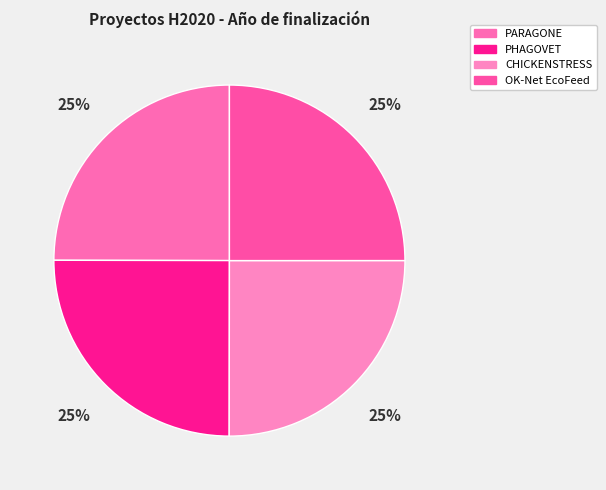

What is the largest slice in the pie chart?

CHICKENSTRESS